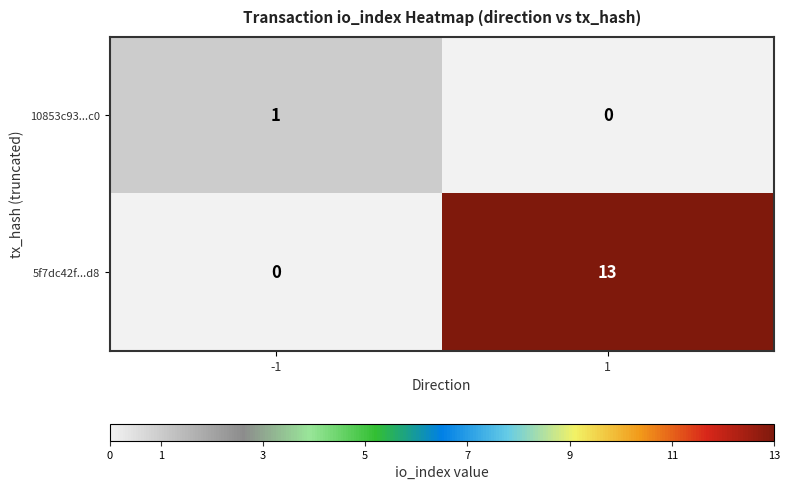

What is the greatest value displayed?

13